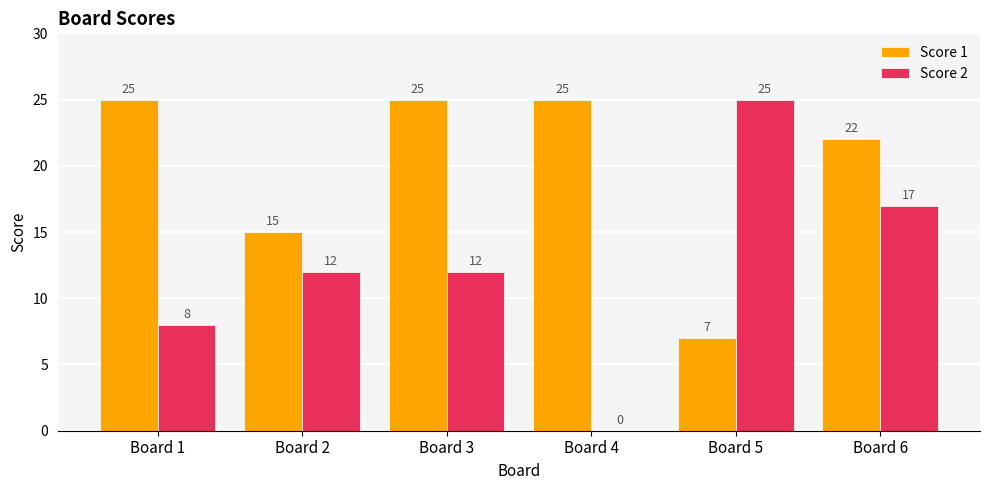

Is the value of Score 1 at Board 6 greater than the value of Score 2 at Board 2?

Yes